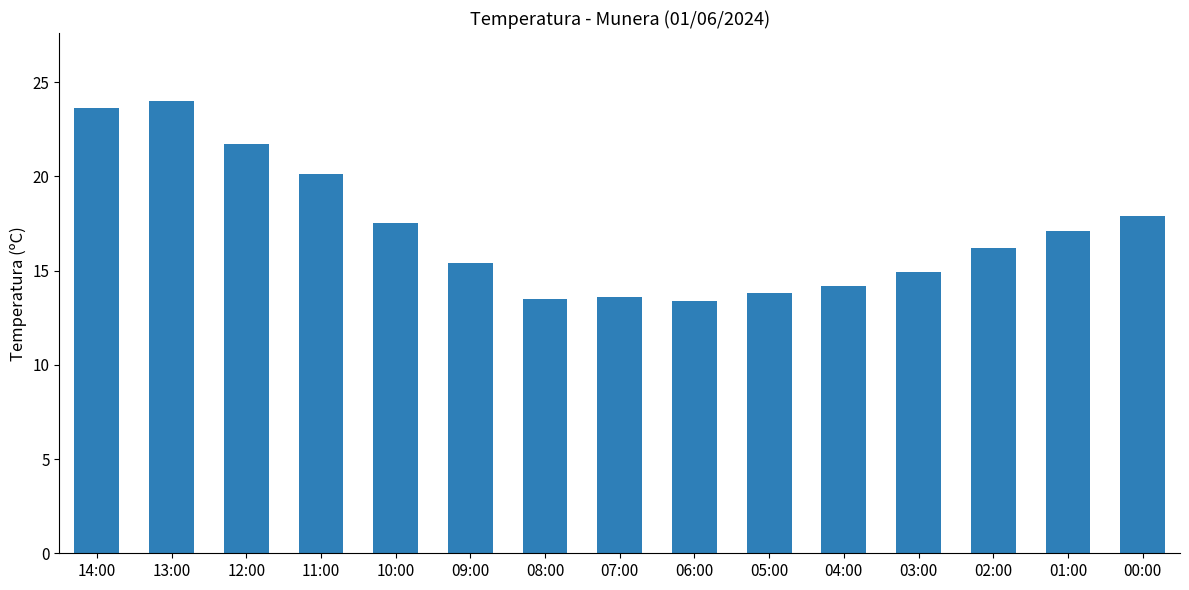

What position from the left is 14:00?

1